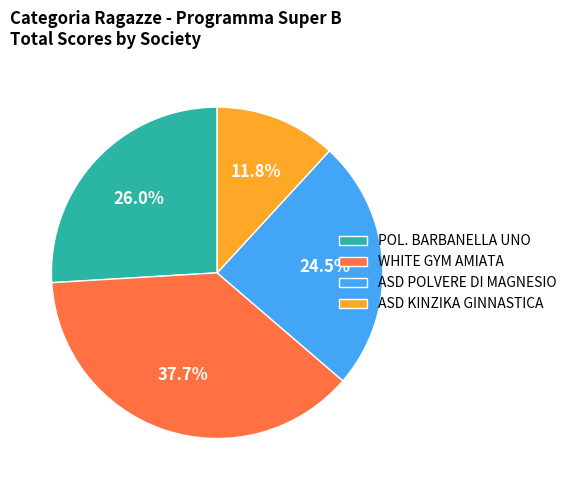

What percentage do POL. BARBANELLA UNO and WHITE GYM AMIATA together represent?

63.7%